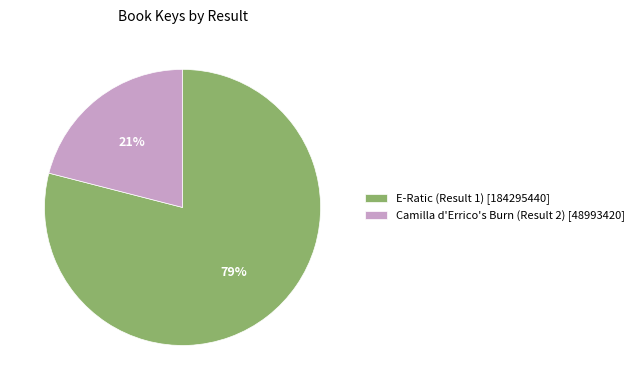

True or false: Camilla d'Errico's Burn (Result 2) accounts for 28% of the total.

False